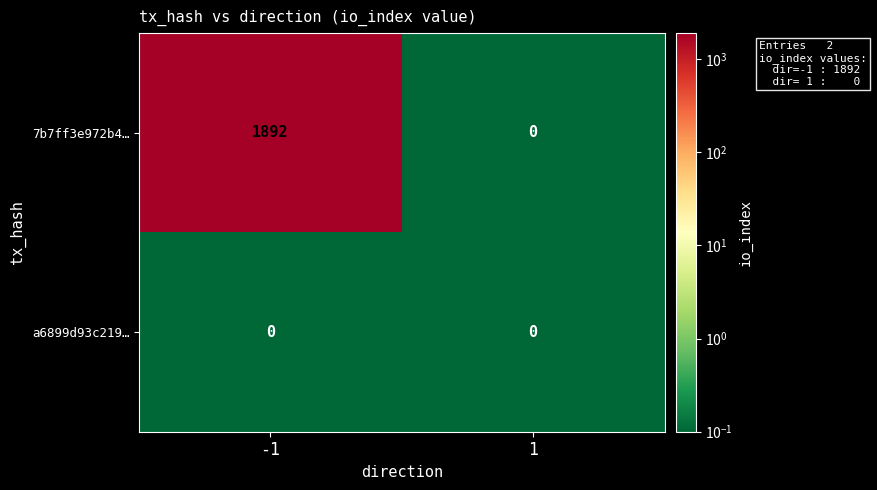

Reading left to right, extract all data points from this chart.

7b7ff3e972b4…: 1892	0
a6899d93c219…: 0	0